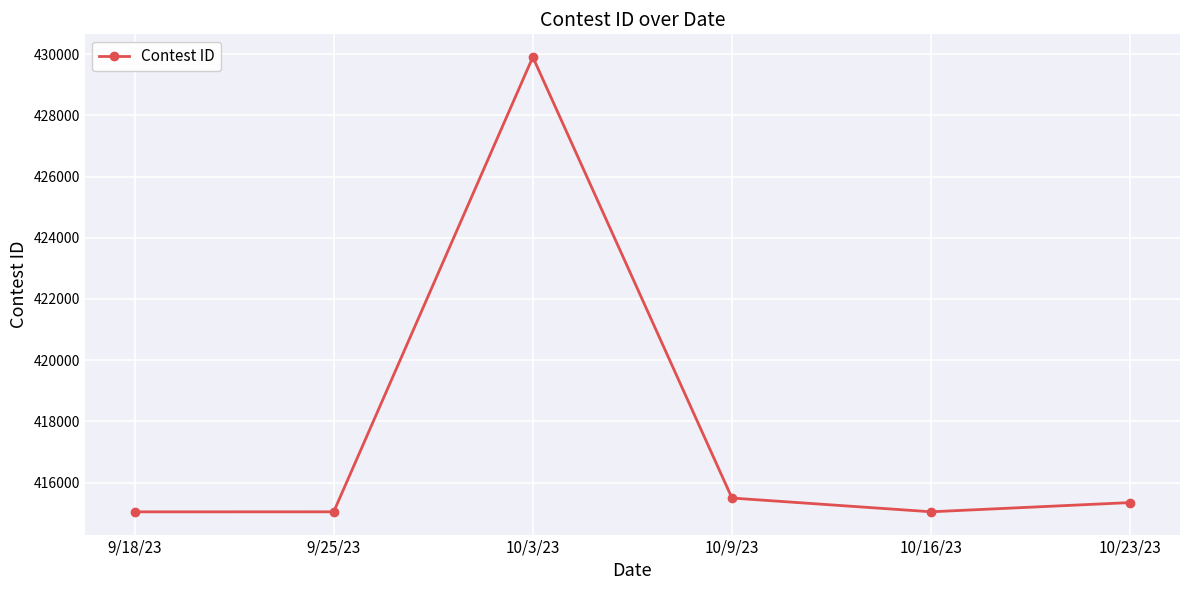

Which has a higher value, 10/23/23 or 10/9/23?

10/9/23